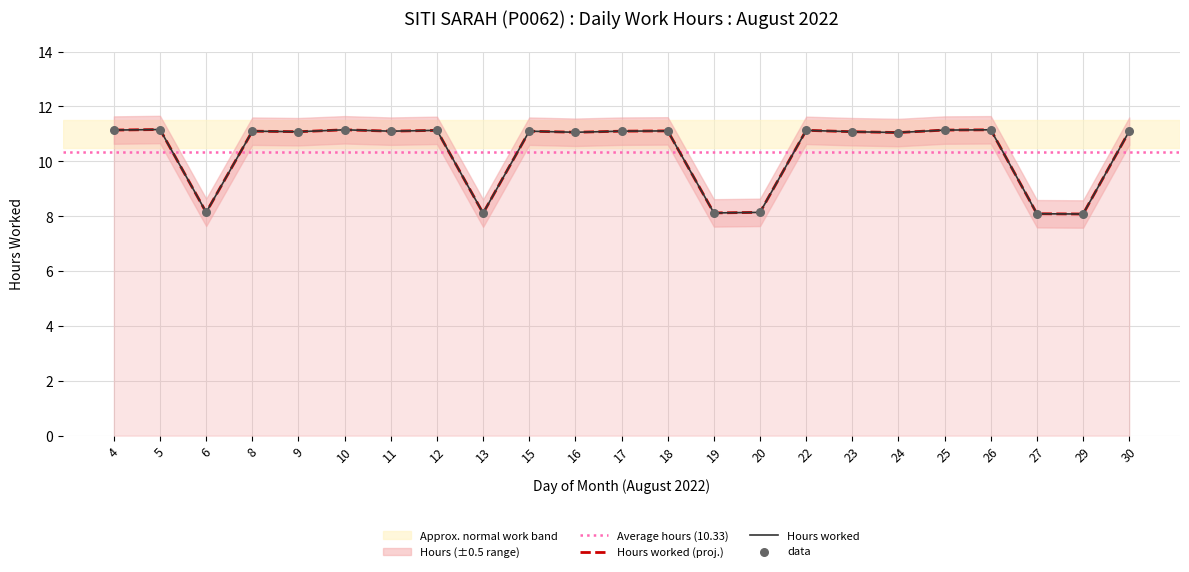

Between 5 and 18, which is larger?

5